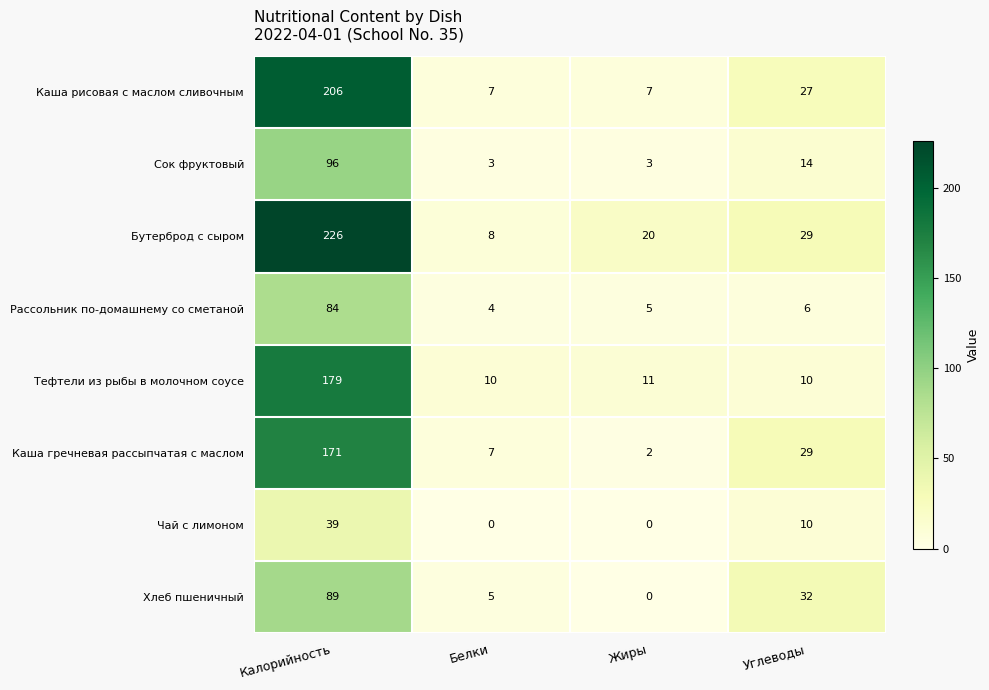

Which series has the largest total across all categories?

Бутерброд с сыром